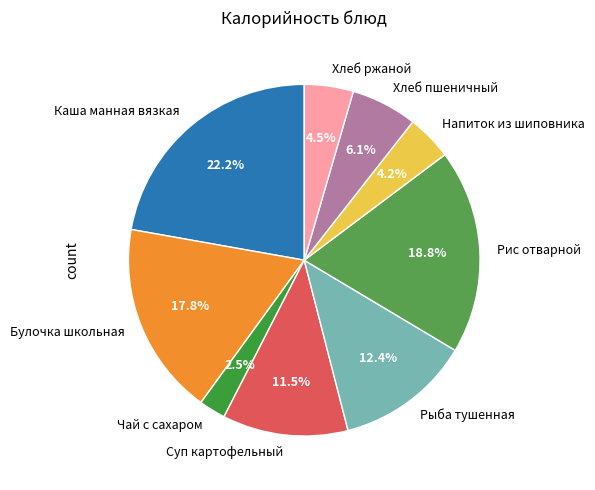

True or false: Рис отварной accounts for 27% of the total.

False